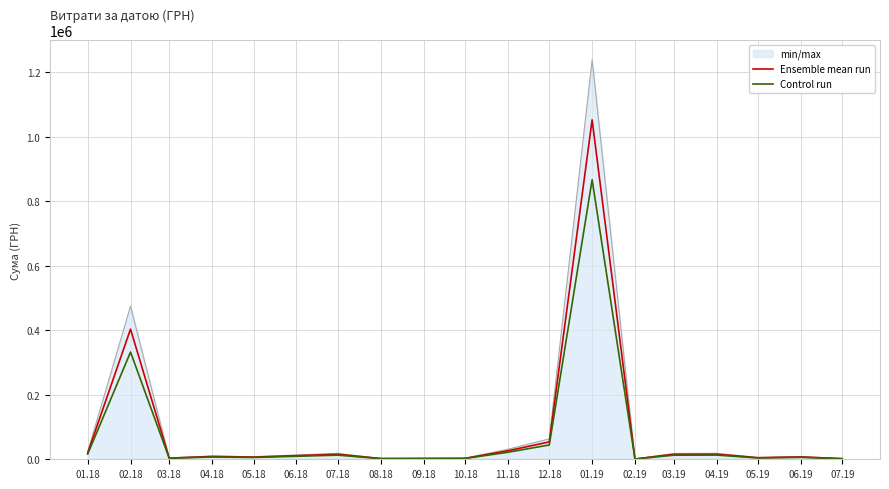

What is the average value of the Ensemble mean run series?

91303.9